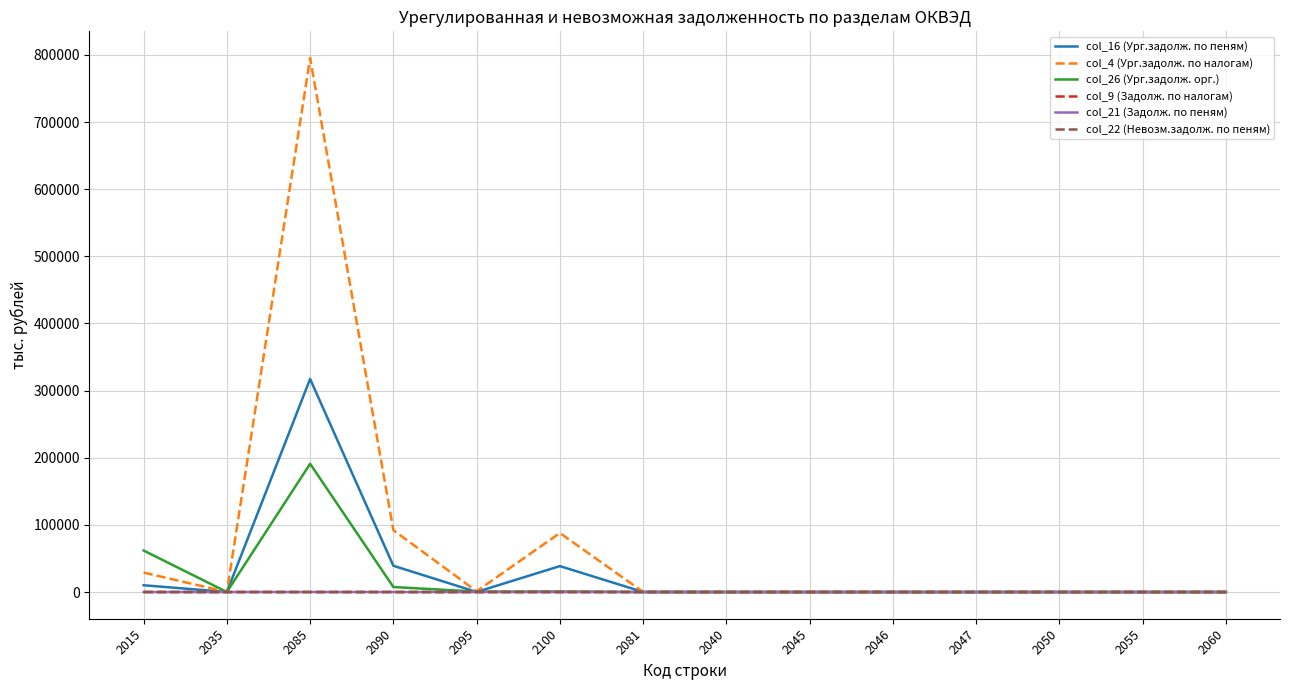

At which label is col_22 (Невозм.задолж. по пеням) closest to 3?

2015